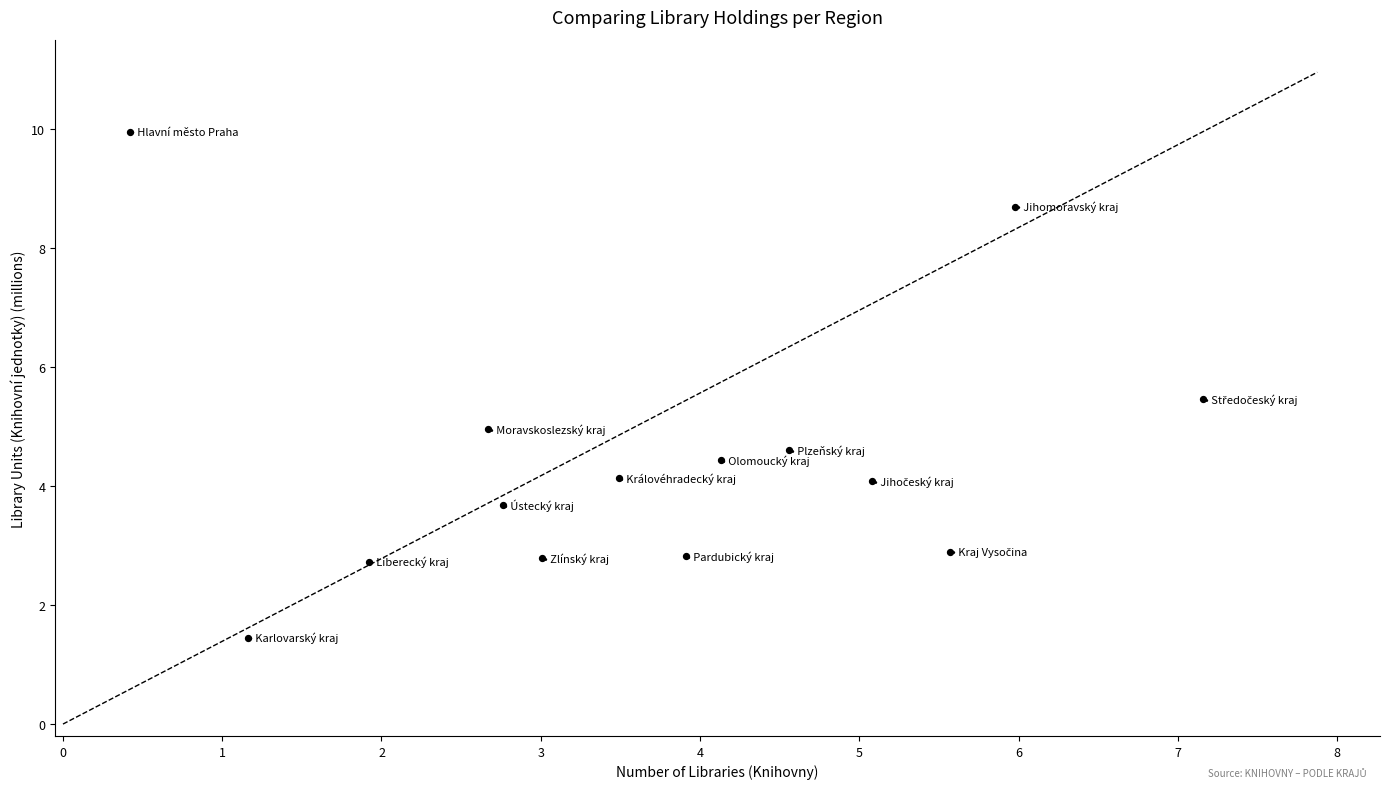

What is the range of Y values (max minus min)?

8.5